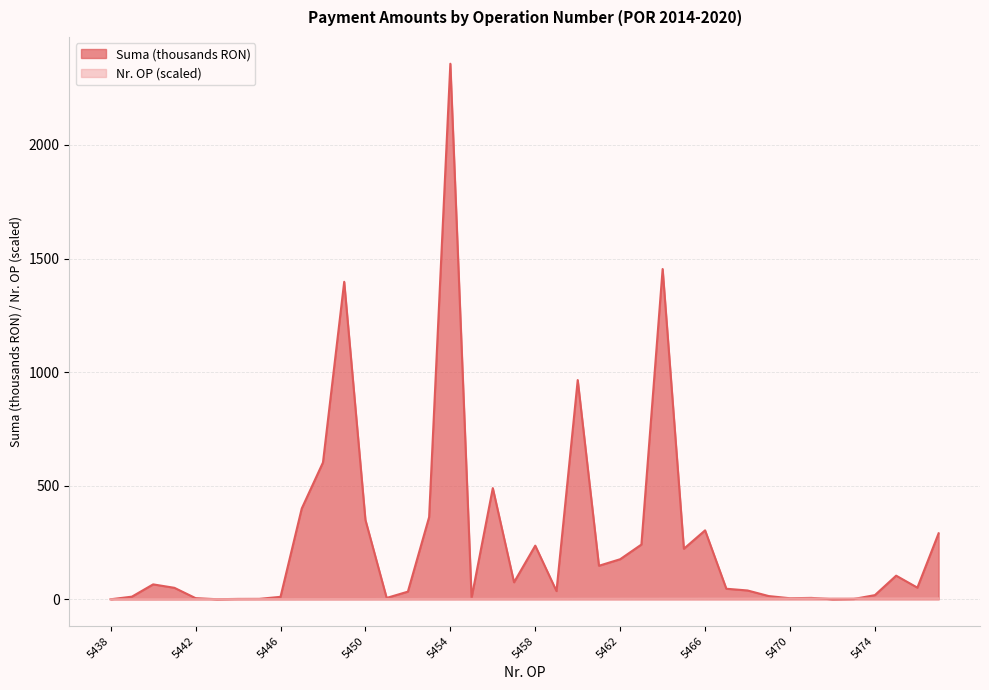

Which series has the largest total across all categories?

Suma (thousands RON)